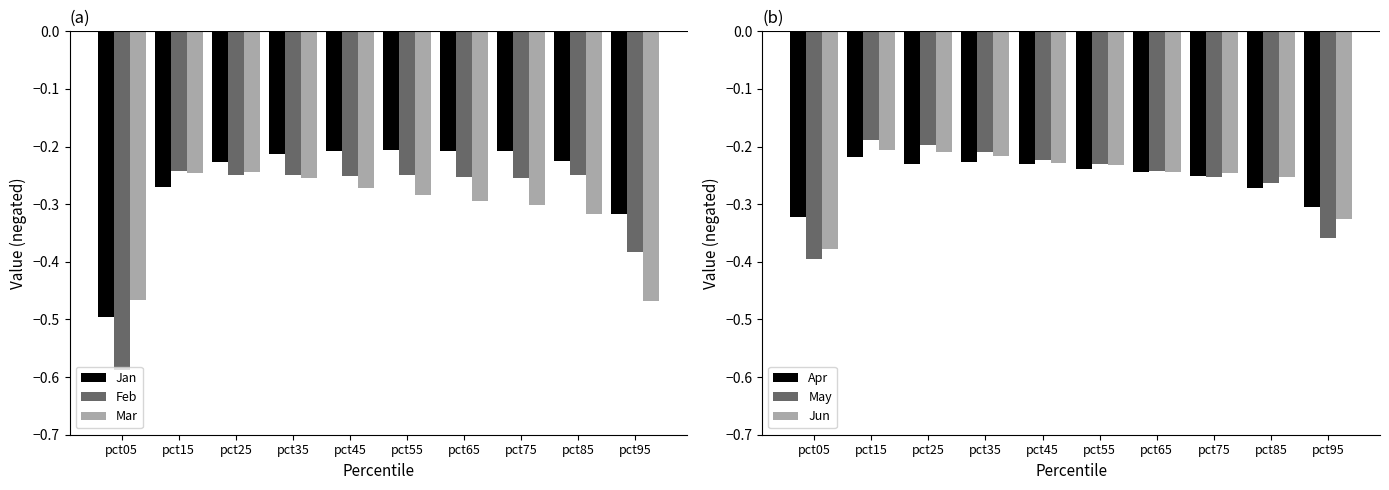

What is the highest value of the Mar series?

-0.2